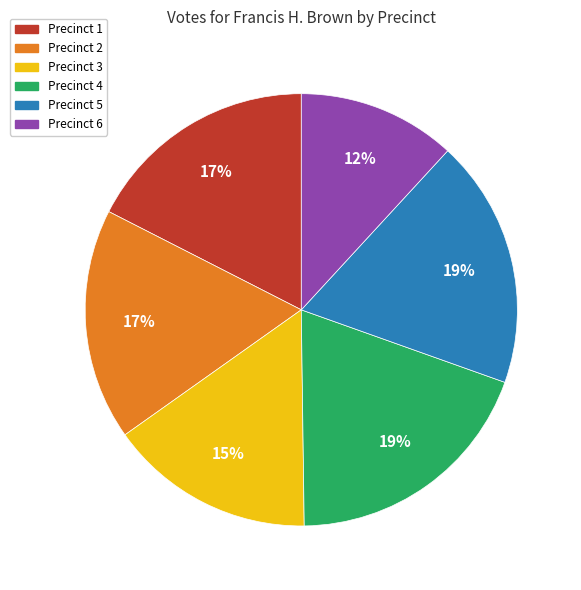

Between Precinct 1 and Precinct 3, which is larger?

Precinct 1